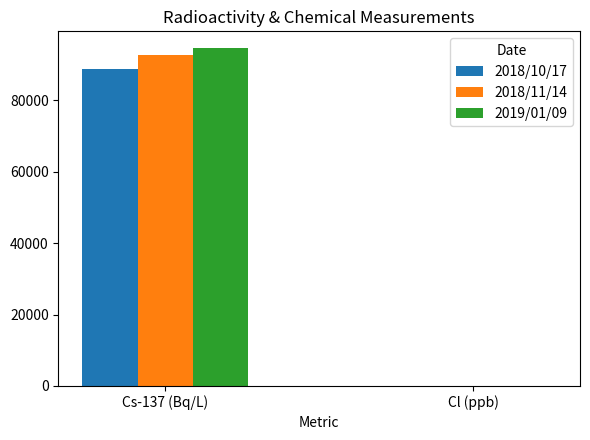

Count the number of data series in this chart.

3